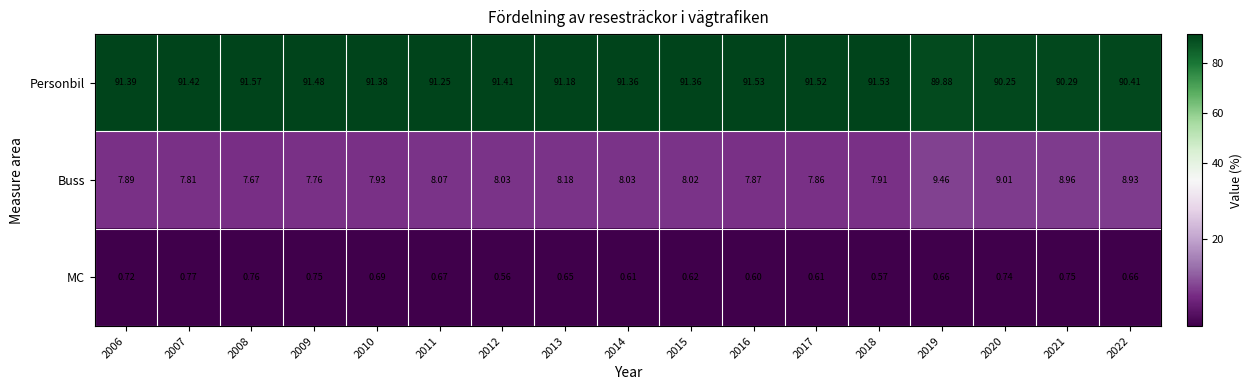

Which series has the widest spread of values?

Buss